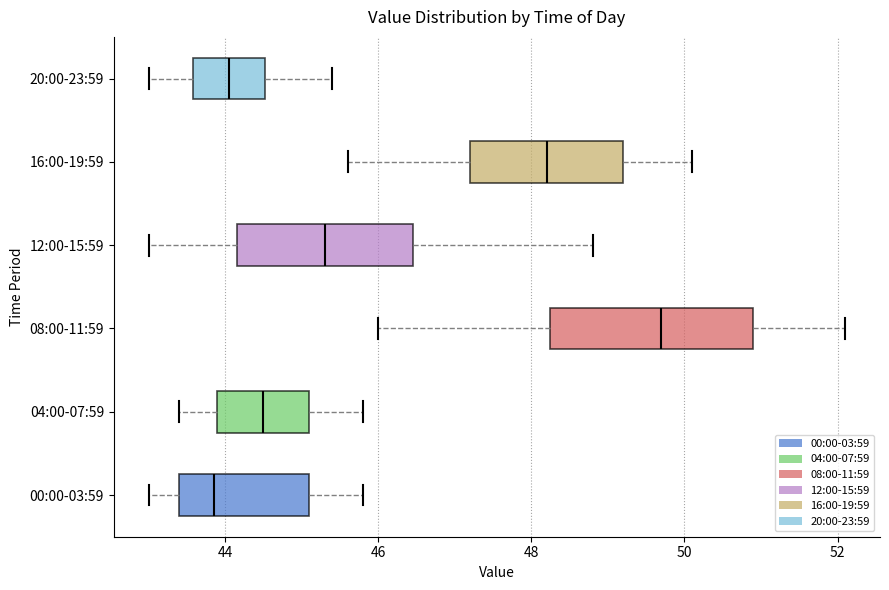

Which box has the furthest to the left median line?

00:00-03:59